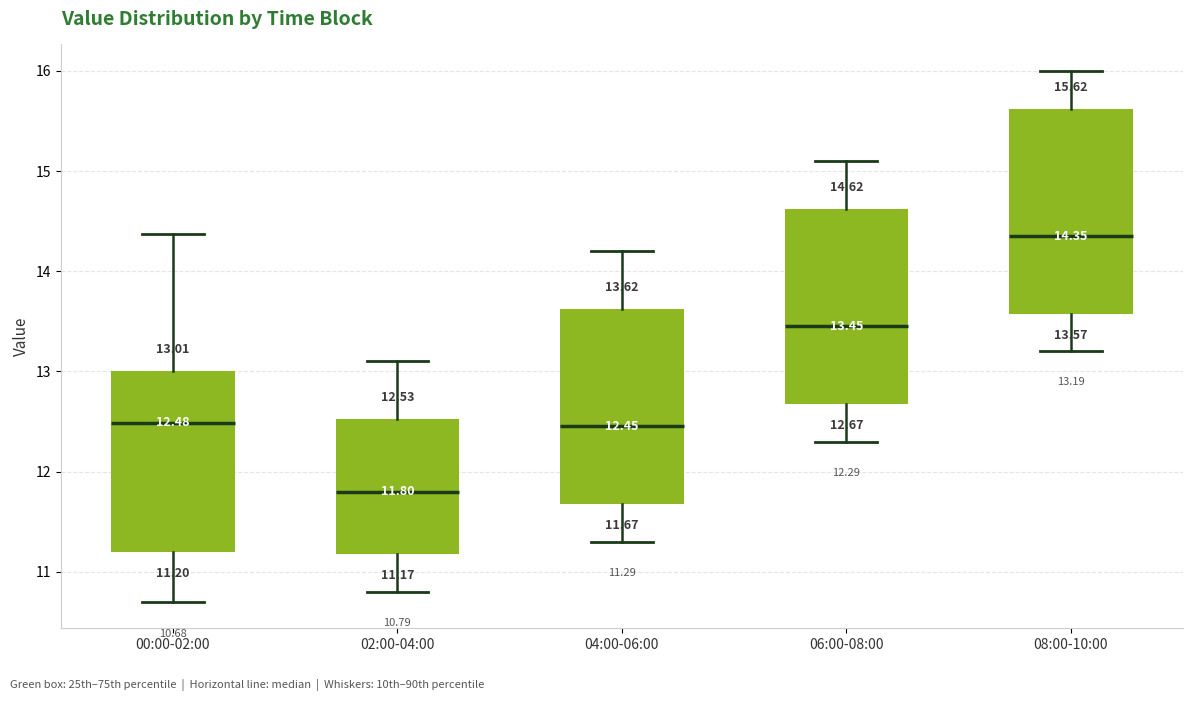

Which box's median line is the highest?

08:00-10:00